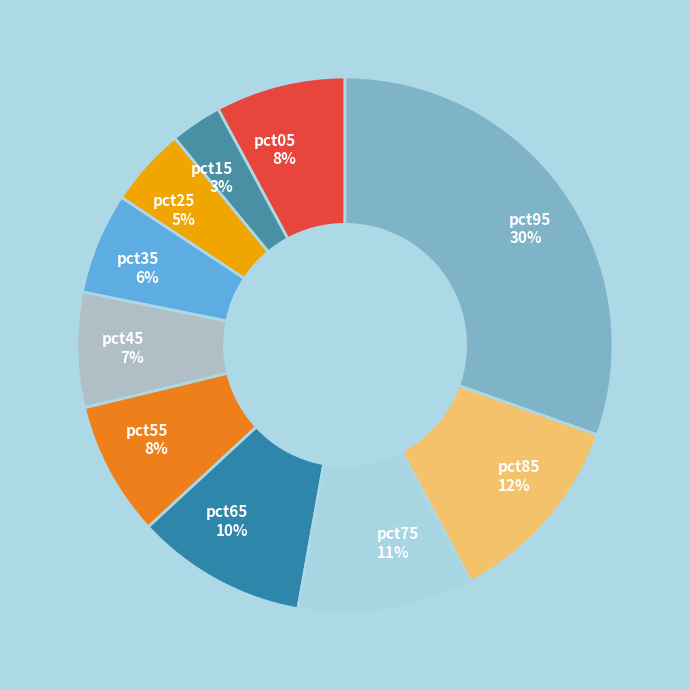

Combined, do pct75 and pct15 account for over 50%?

No